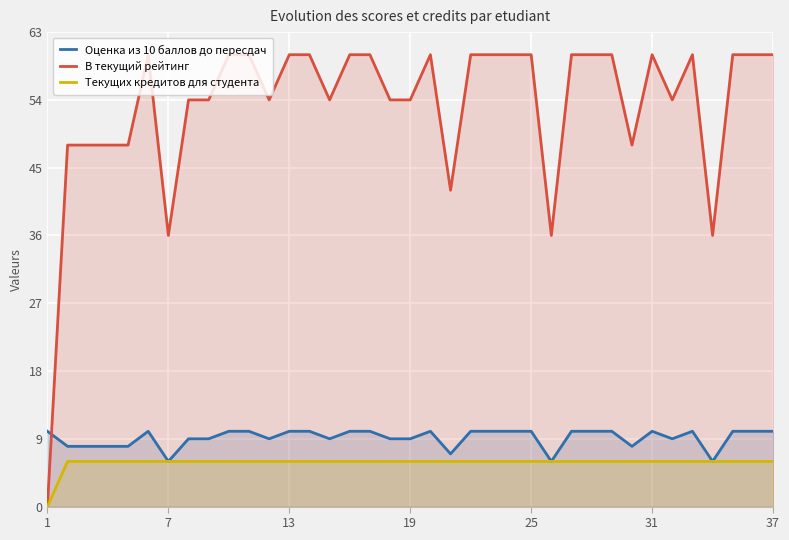

Which series has the largest range (max minus min)?

В текущий рейтинг